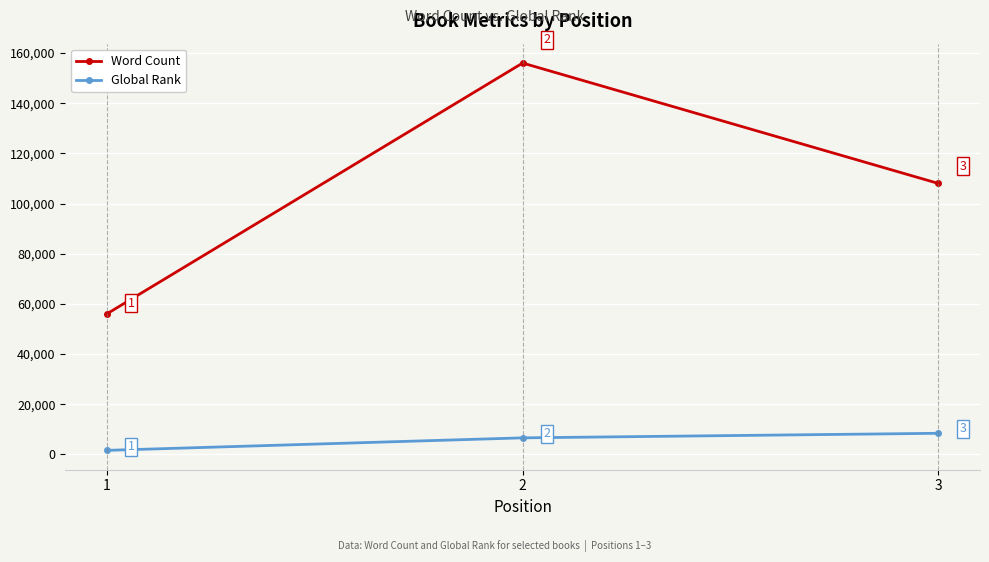

Which series has the widest spread of values?

Word Count